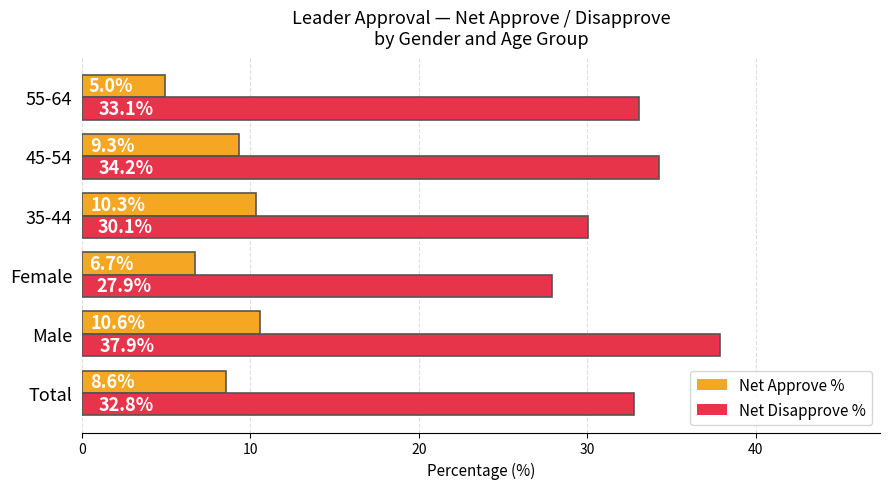

Rank the series by their average value, from lowest to highest.

Net Approve %, Net Disapprove %